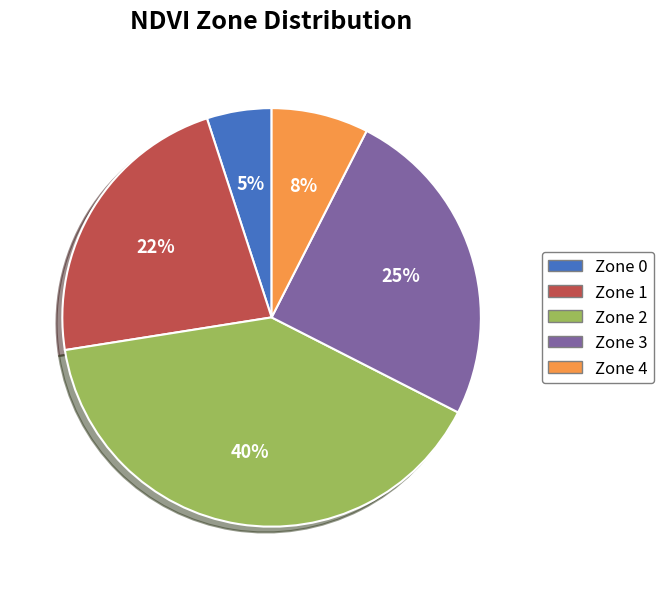

What is the ratio of the value at Zone 3 to the value at Zone 2?

0.6